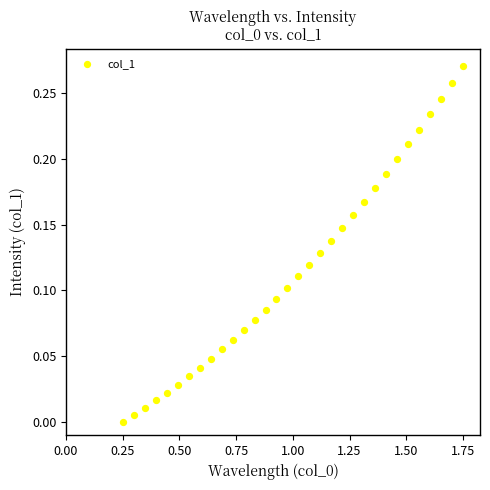

What is the range of X values (max minus min)?

1.5